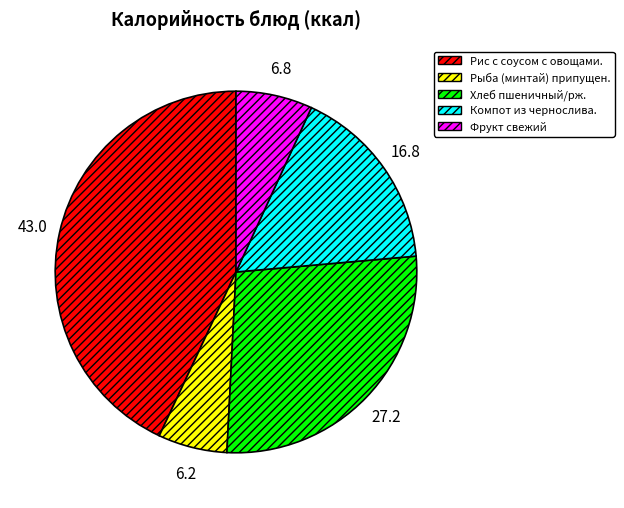

Count the number of slices in the pie.

5